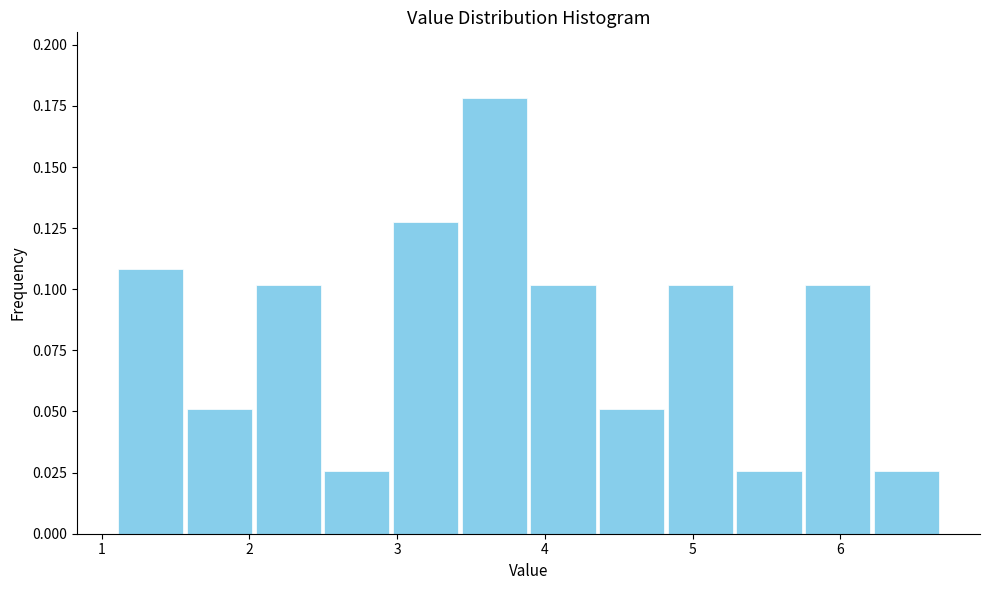

Reading left to right, transcribe this chart: for each bar, give the range it covers on the x-axis and its height. Neither the bar edges nor the heights are printed on the chart, so give them approximately, as read against the axes.

1.1 to 1.6: 0.110
1.6 to 2.0: 0.050
2.0 to 2.5: 0.100
2.5 to 3.0: 0.025
3.0 to 3.4: 0.125
3.4 to 3.9: 0.180
3.9 to 4.4: 0.100
4.4 to 4.8: 0.050
4.8 to 5.3: 0.100
5.3 to 5.8: 0.025
5.8 to 6.2: 0.100
6.2 to 6.7: 0.025